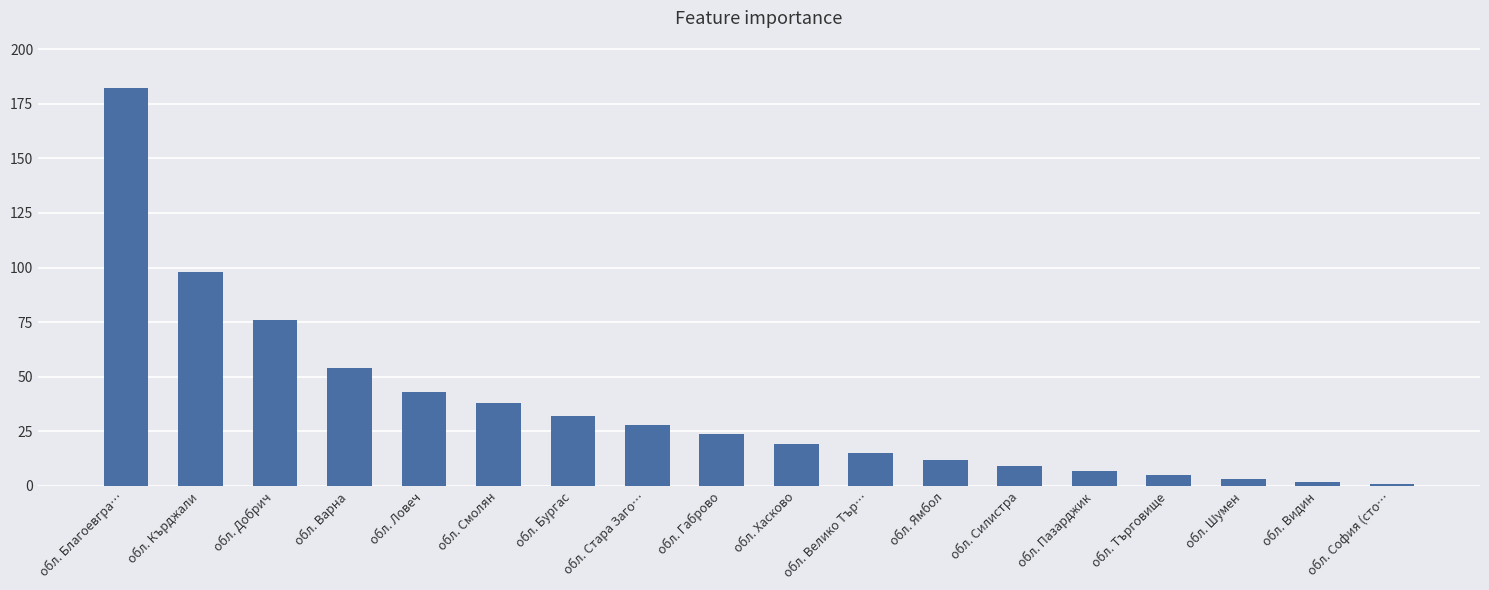

What is the label of the 5th bar from the right?

обл. Пазарджик